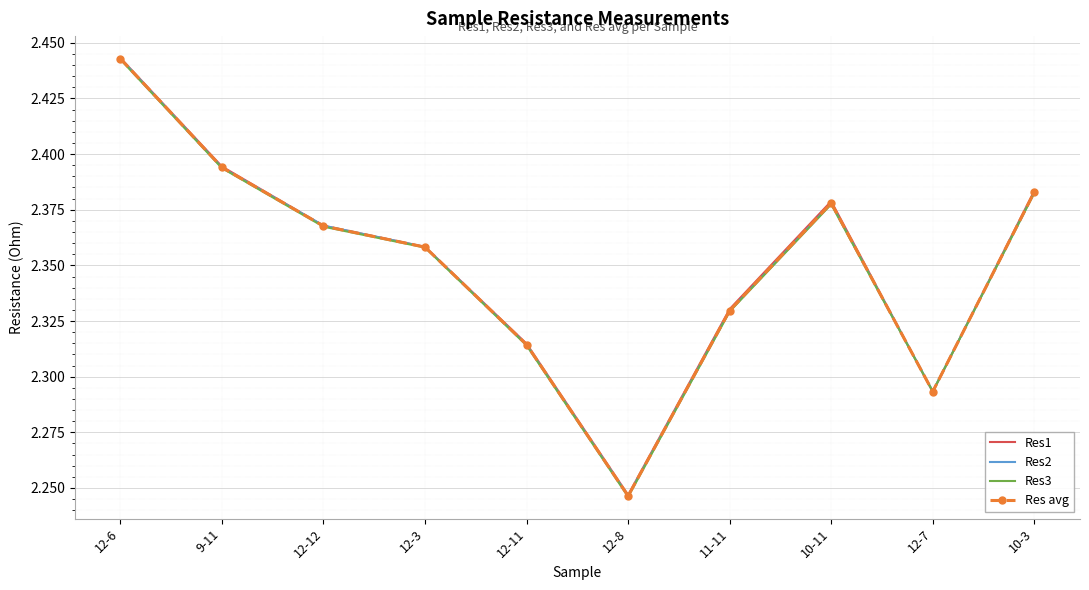

What are all the series names shown in the legend?

Res1, Res2, Res3, Res avg